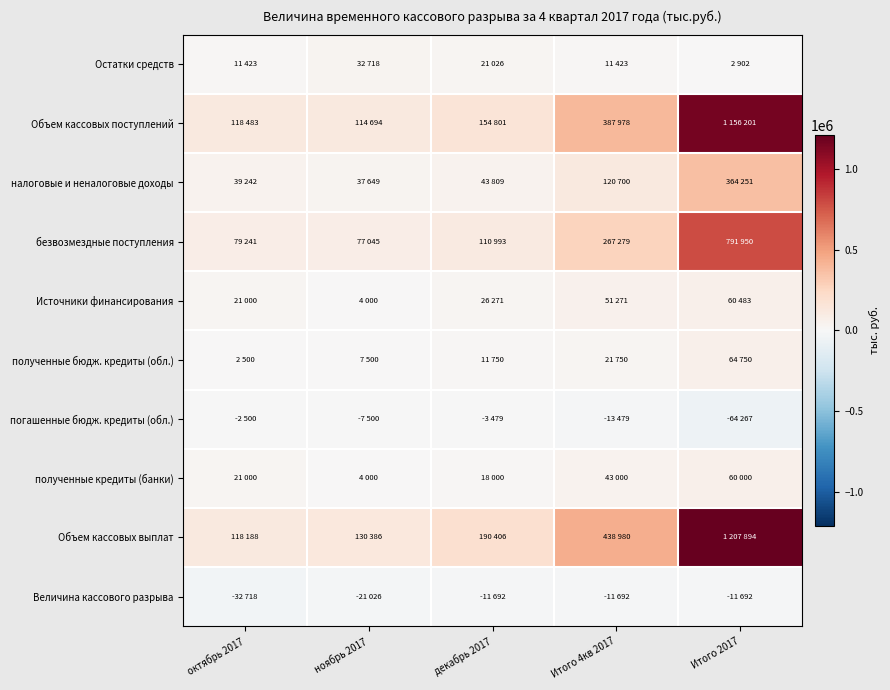

Which label corresponds to the largest value in the chart?

Итого 2017